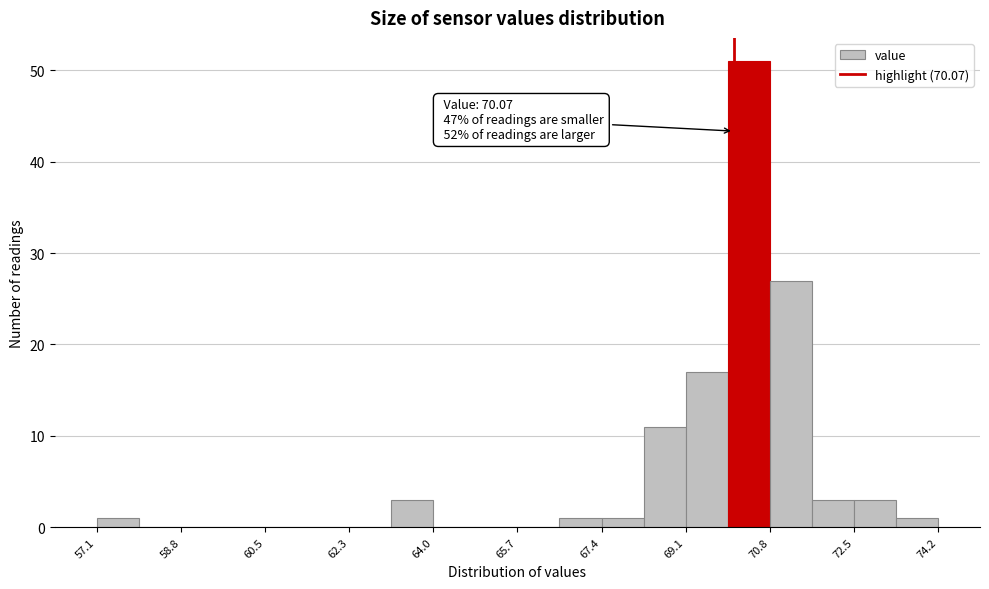

Which range on the x-axis has the tallest bar?

70.0 to 70.8